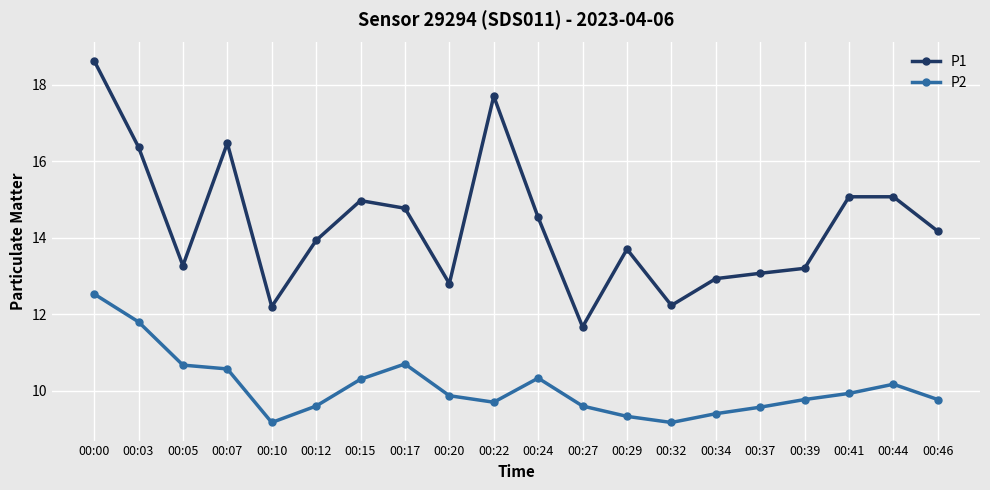

What is the sum of all P1 values?

286.8